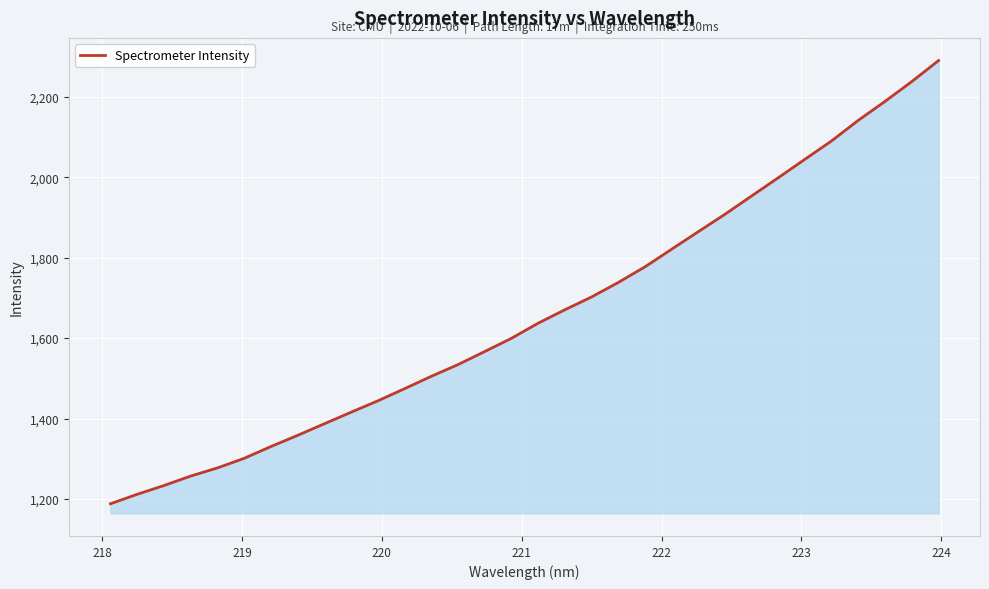

What is the smallest value displayed?

1188.3